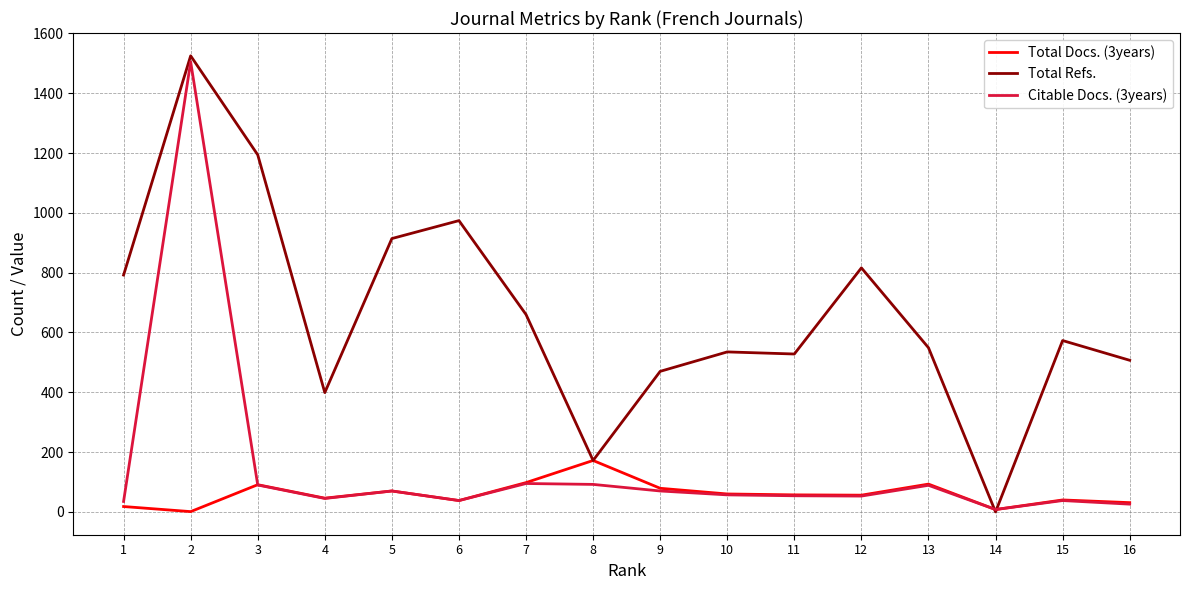

Is the value of Total Docs. (3years) at 16 greater than the value of Total Refs. at 10?

No